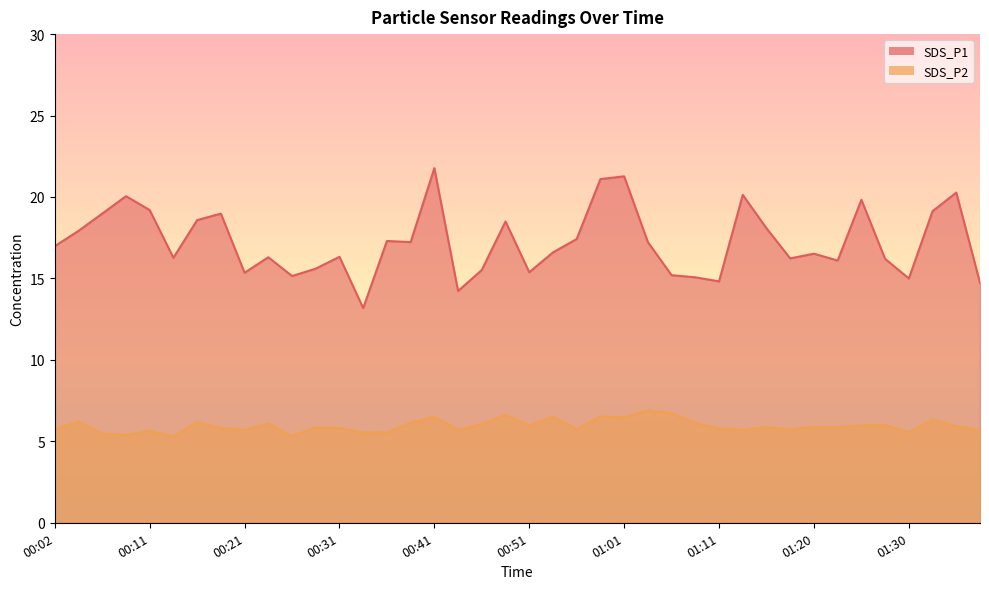

Which series has the largest range (max minus min)?

SDS_P1